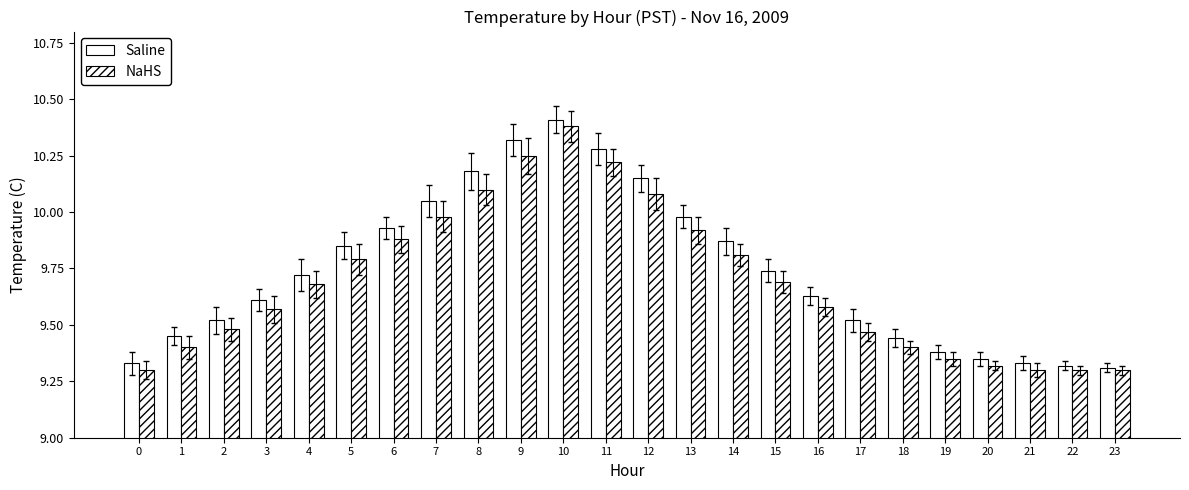

Count the number of data series in this chart.

2